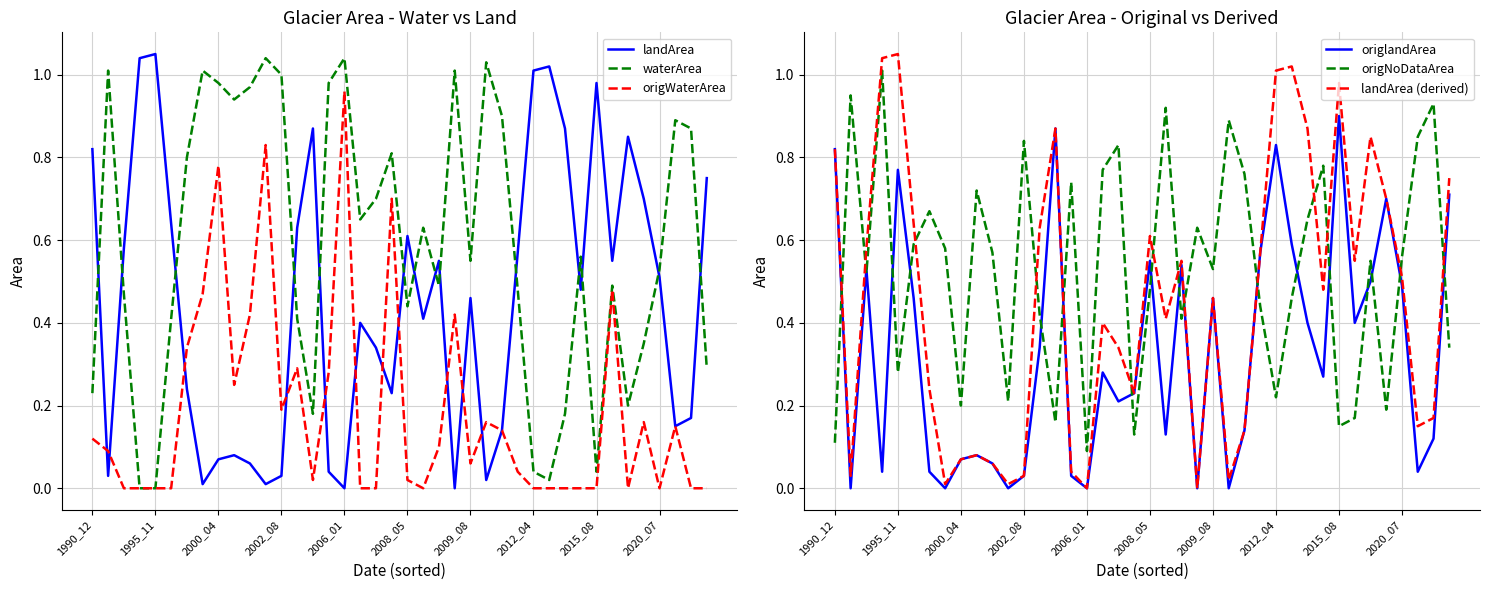

The landArea series shows 0.6 at 2008_05. True or false?

True